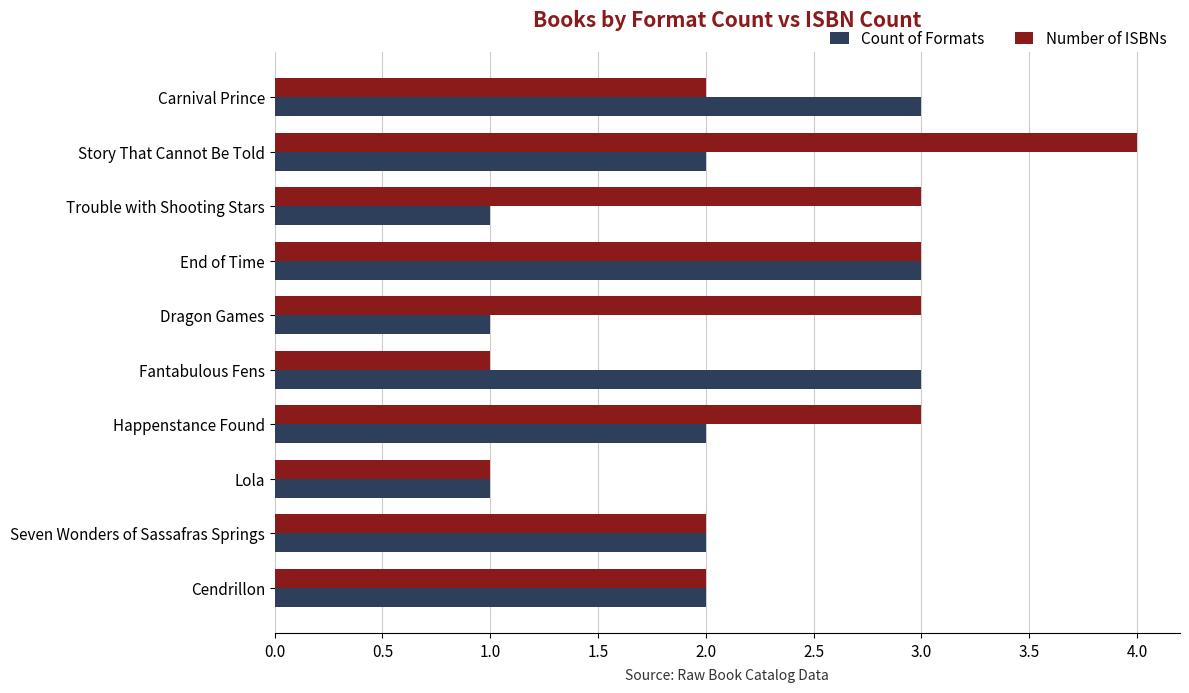

How many values in the Number of ISBNs series are below 3?

5